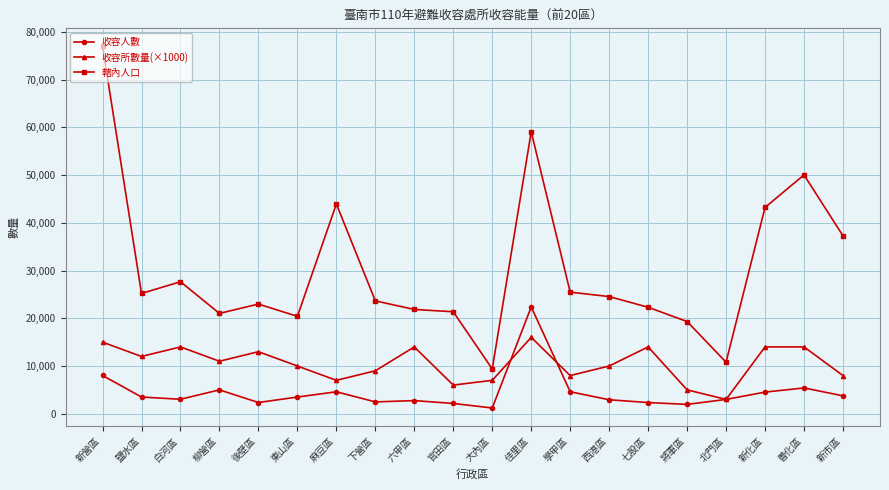

What is the minimum value shown in the chart?

1205